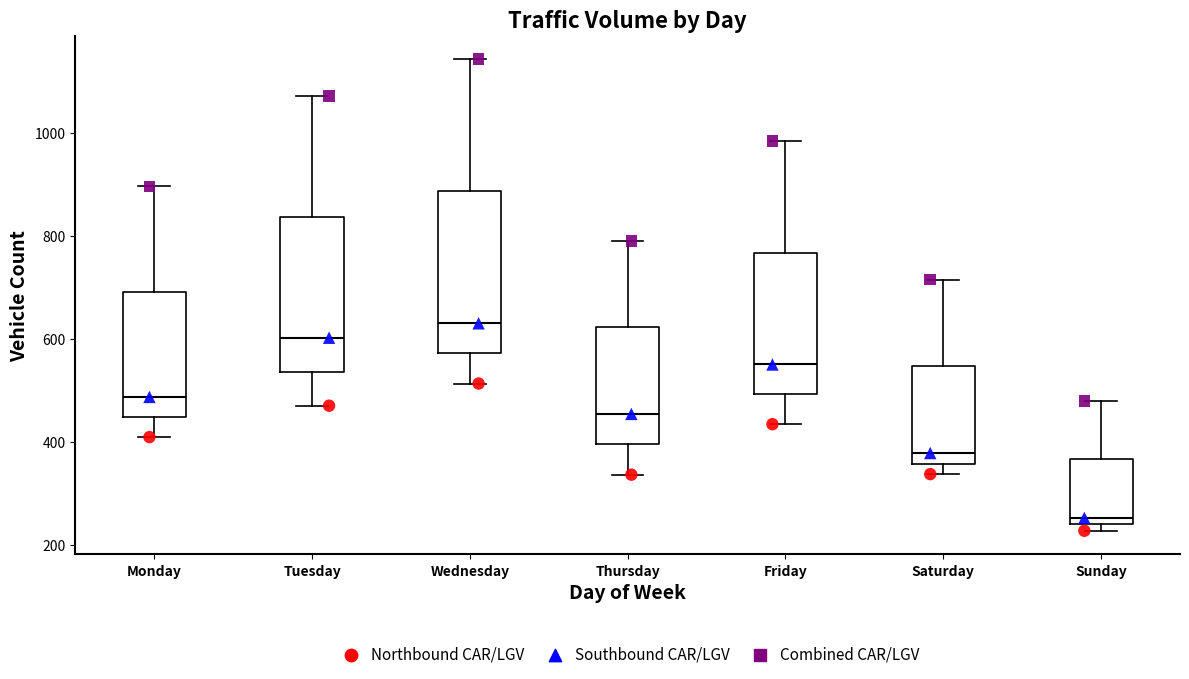

Where is the upper edge of the box for Thursday on the y-axis? The values are not printed on the chart, so give them approximately, as read against the axis.

620